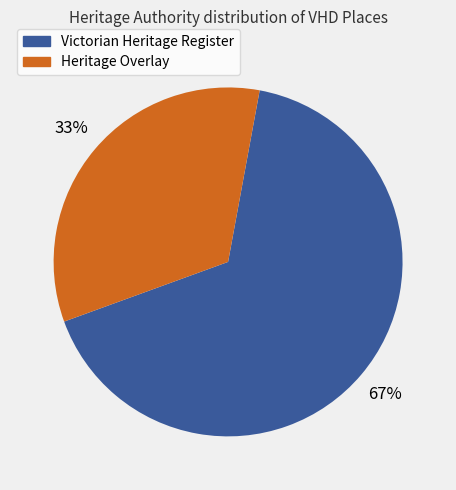

Does any single category account for the majority?

Yes